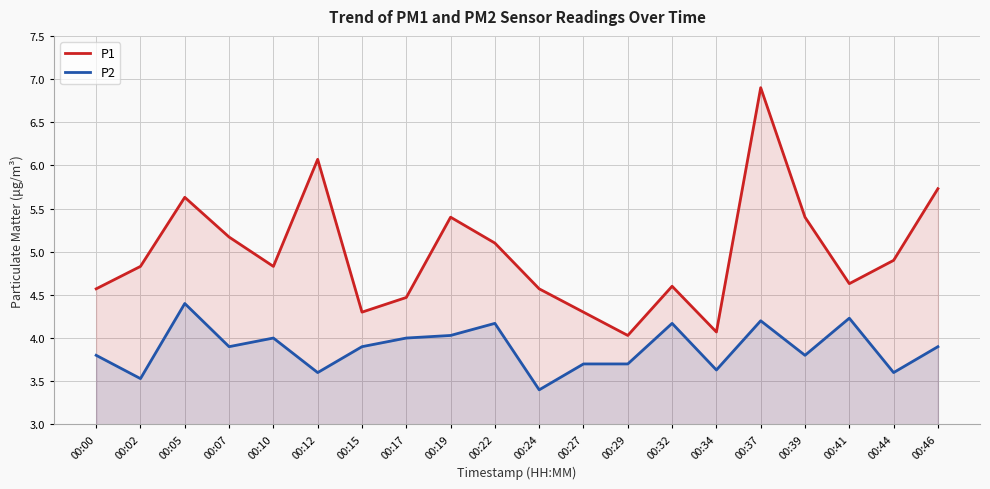

How many lines are shown in the chart?

2